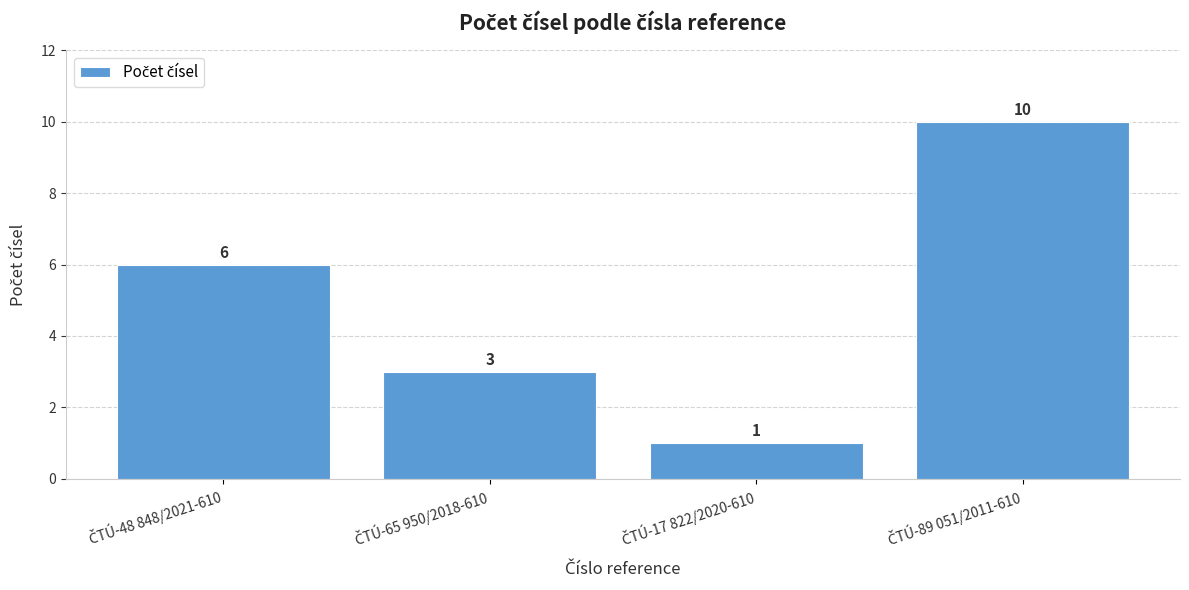

What is the average value?

5